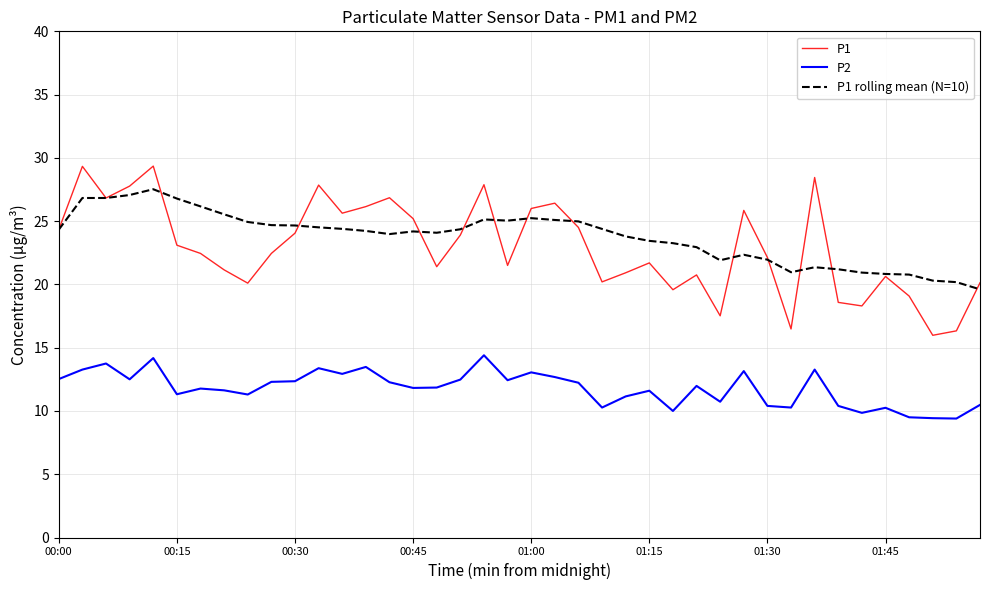

Count the number of categories in the chart.

40